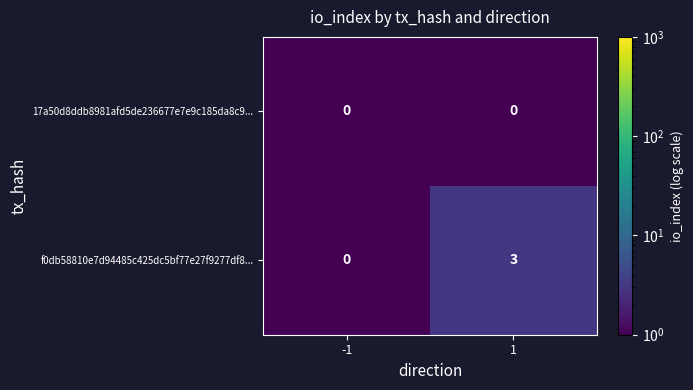

The value of f0db58810e7d94485c425dc5bf77e27f9277df8... at 1 is 3. True or false?

True